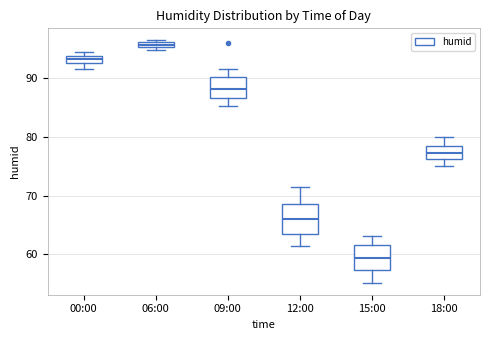

Where does the median line of the box for 12:00 sit on the y-axis? The values are not printed on the chart, so give them approximately, as read against the axis.

66